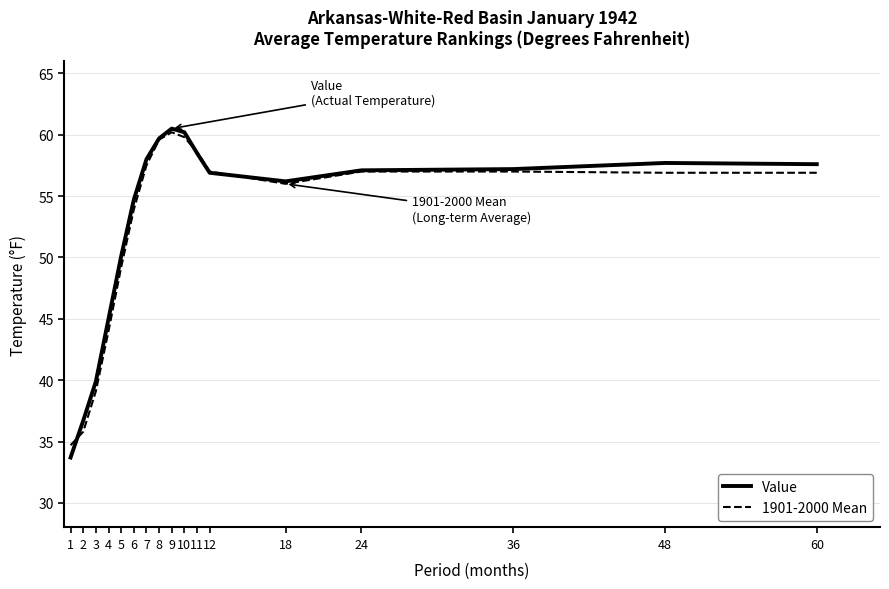

How many series are shown in this chart?

2